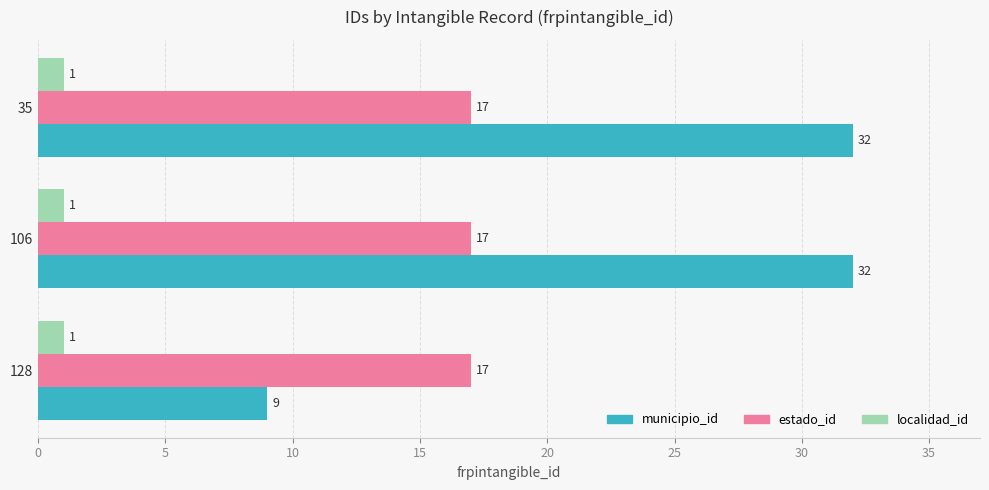

Which series has the largest range (max minus min)?

municipio_id